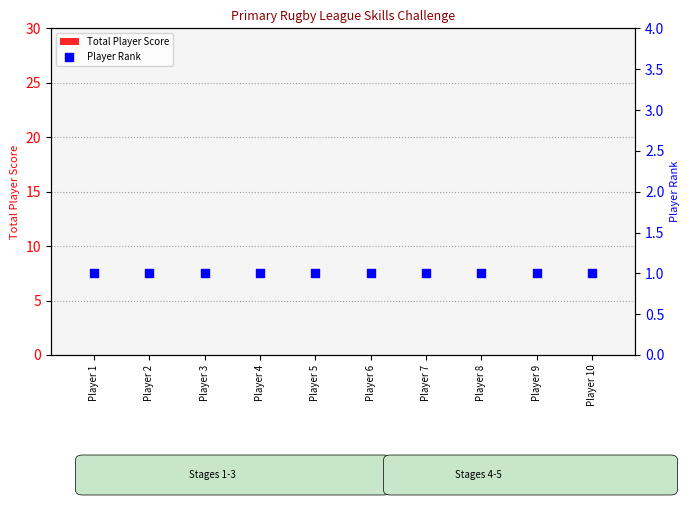

At how many categories does at least one series exceed 0?

10